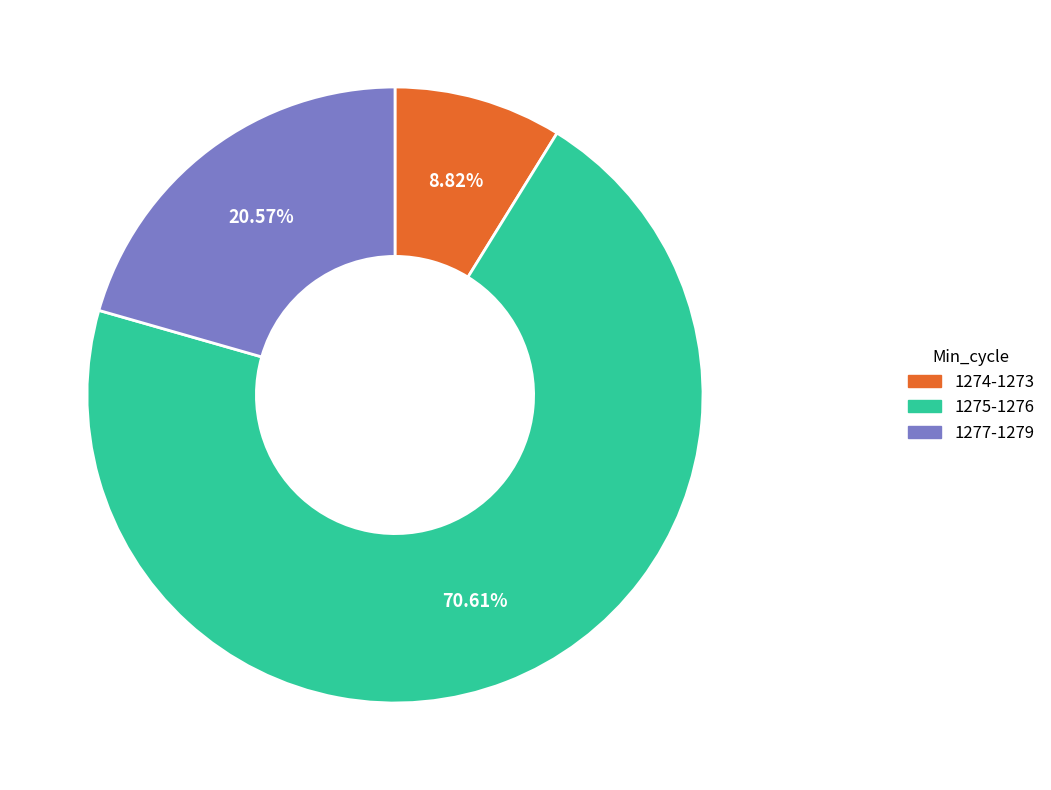

Is there any slice that represents more than half of the pie?

Yes